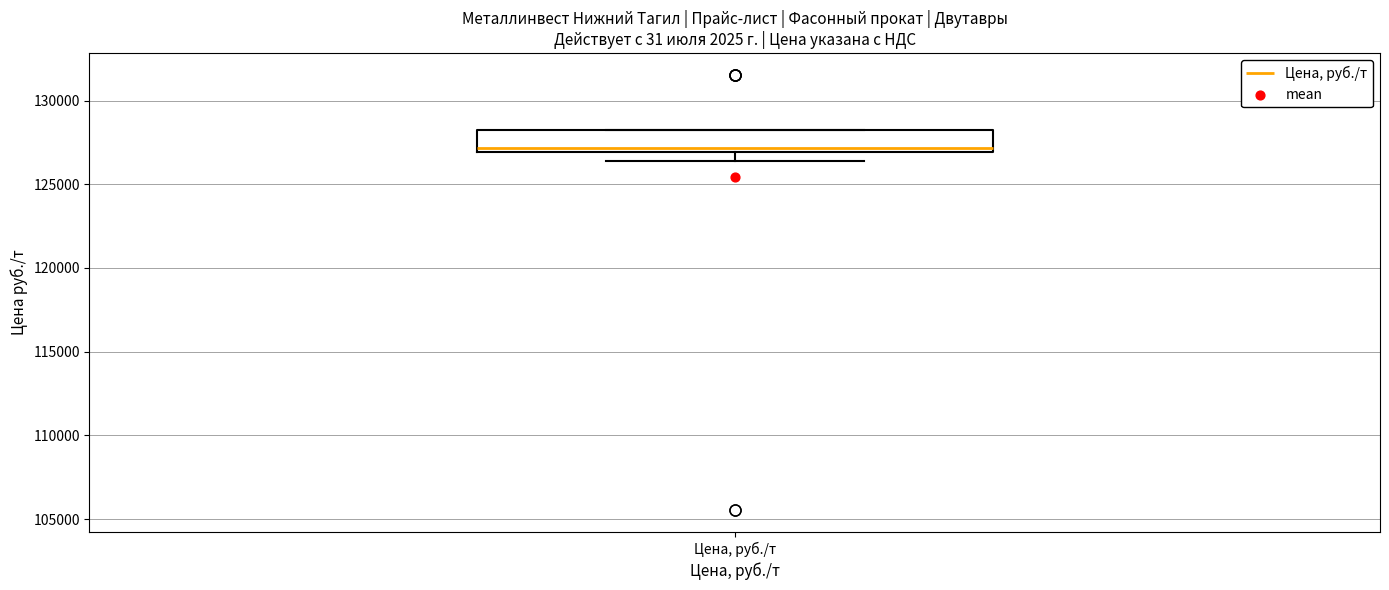

Transcribe this box plot: give where the median line is, the range the box spans, and where the two whiskers end, as read against the y-axis. The values are not printed on the chart, so give them approximately, as read against the axis.

median 127000 (just above the box's lower edge), box 127000 to 128000, whiskers 126500 to 128000